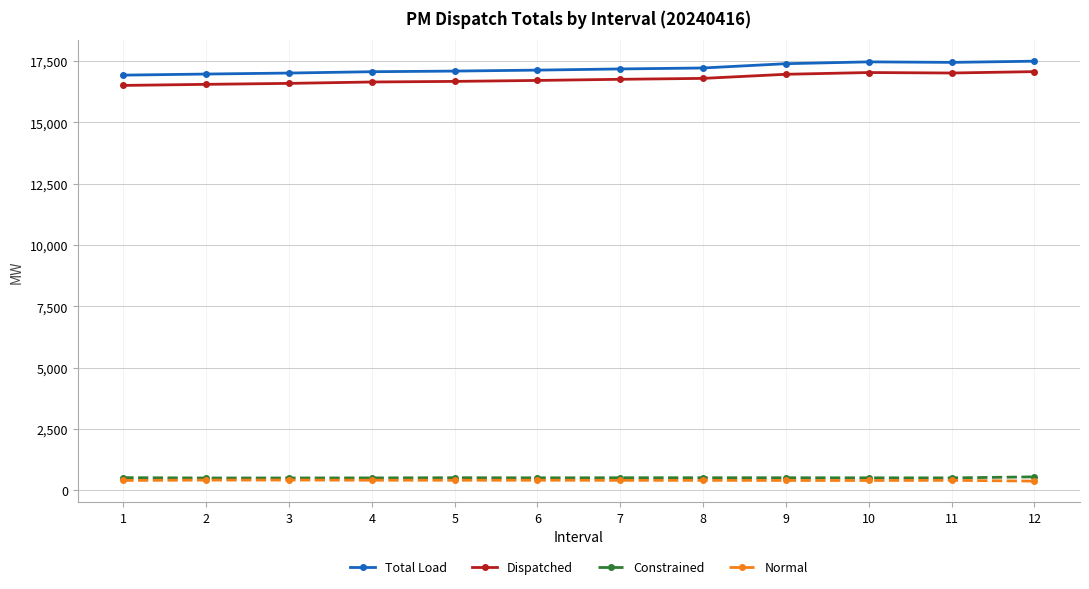

What is the value of the Normal point at the 2nd from the left?

411.6